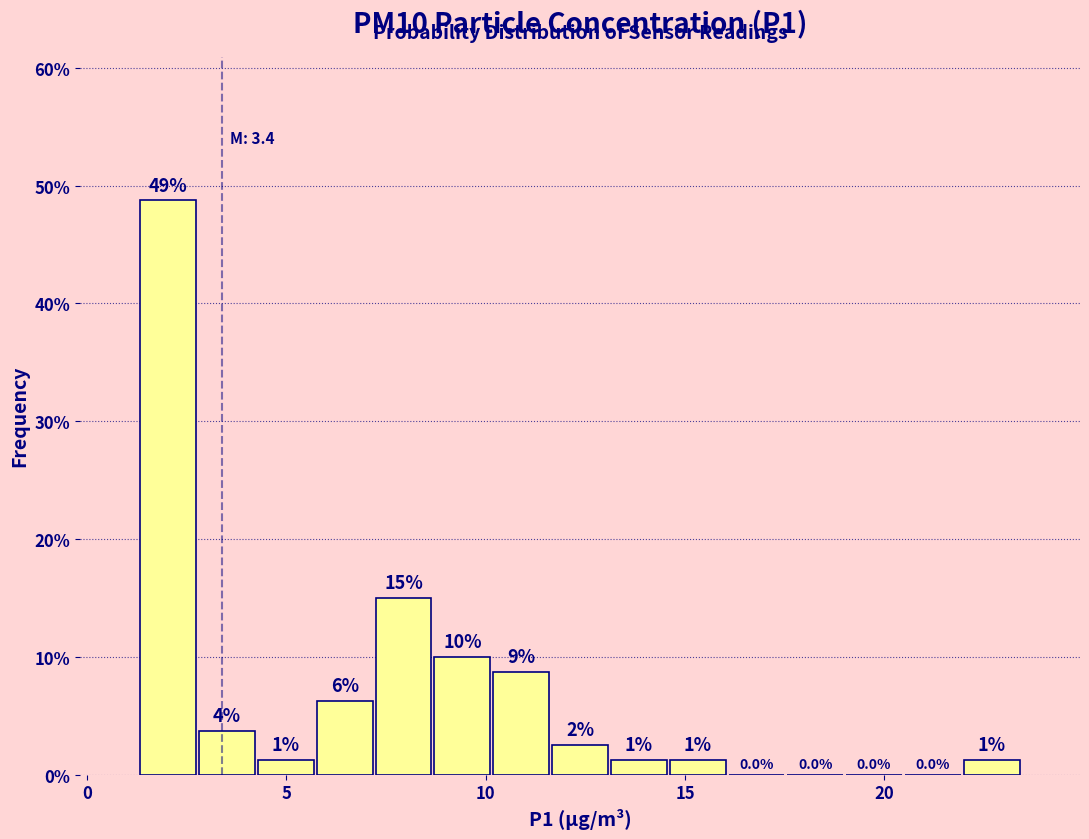

Read against the x-axis, roughly where is the centre of the tallest bar?

2.0